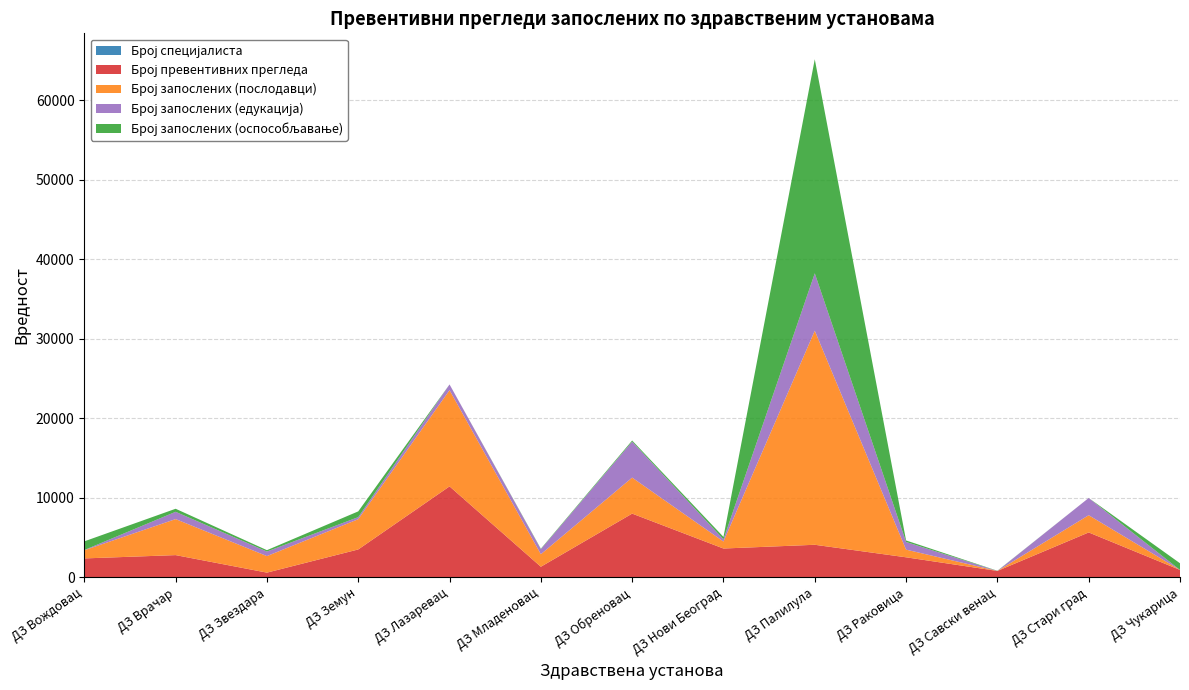

Reading right to left, extract all data points from this chart.

Број специјалиста: ДЗ Чукарица=1	ДЗ Стари град=6	ДЗ Савски венац=2	ДЗ Раковица=3	ДЗ Палилула=4	ДЗ Нови Београд=3	ДЗ Обреновац=3	ДЗ Младеновац=1	ДЗ Лазаревац=4	ДЗ Земун=2	ДЗ Звездара=2	ДЗ Врачар=2	ДЗ Вождовац=2
Број превентивних прегледа: ДЗ Чукарица=915	ДЗ Стари град=5628	ДЗ Савски венац=787	ДЗ Раковица=2502	ДЗ Палилула=4077	ДЗ Нови Београд=3607	ДЗ Обреновац=7999	ДЗ Младеновац=1315	ДЗ Лазаревац=11425	ДЗ Земун=3490	ДЗ Звездара=575	ДЗ Врачар=2779	ДЗ Вождовац=2362
Број запослених (послодавци): ДЗ Чукарица=0	ДЗ Стари град=2167	ДЗ Савски венац=0	ДЗ Раковица=964	ДЗ Палилула=26938	ДЗ Нови Београд=880	ДЗ Обреновац=4532	ДЗ Младеновац=1577	ДЗ Лазаревац=12109	ДЗ Земун=3808	ДЗ Звездара=2080	ДЗ Врачар=4532	ДЗ Вождовац=1026
Број запослених (едукација): ДЗ Чукарица=0	ДЗ Стари град=2167	ДЗ Савски венац=0	ДЗ Раковица=964	ДЗ Палилула=7221	ДЗ Нови Београд=280	ДЗ Обреновац=4532	ДЗ Младеновац=638	ДЗ Лазаревац=719	ДЗ Земун=258	ДЗ Звездара=575	ДЗ Врачар=917	ДЗ Вождовац=31
Број запослених (оспособљавање): ДЗ Чукарица=839	ДЗ Стари град=0	ДЗ Савски венац=23	ДЗ Раковица=192	ДЗ Палилула=26938	ДЗ Нови Београд=300	ДЗ Обреновац=135	ДЗ Младеновац=55	ДЗ Лазаревац=0	ДЗ Земун=725	ДЗ Звездара=170	ДЗ Врачар=382	ДЗ Вождовац=1091